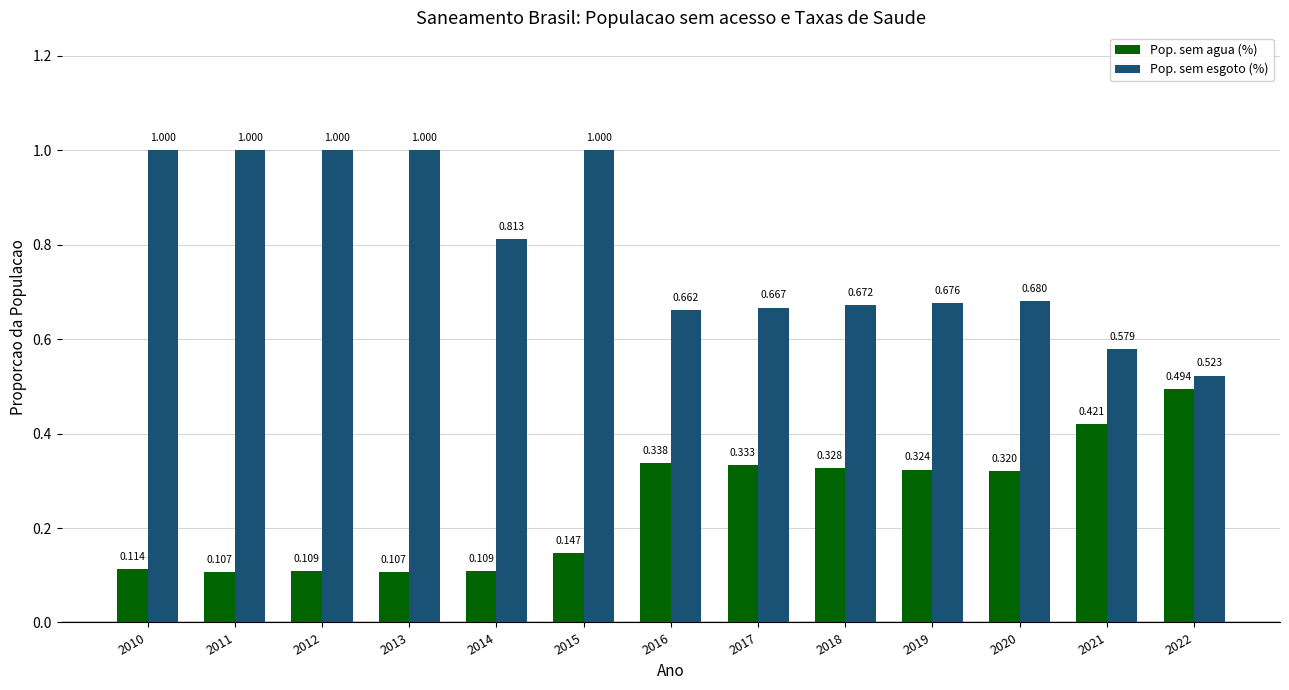

At which category is the sum across all series the highest?

2015